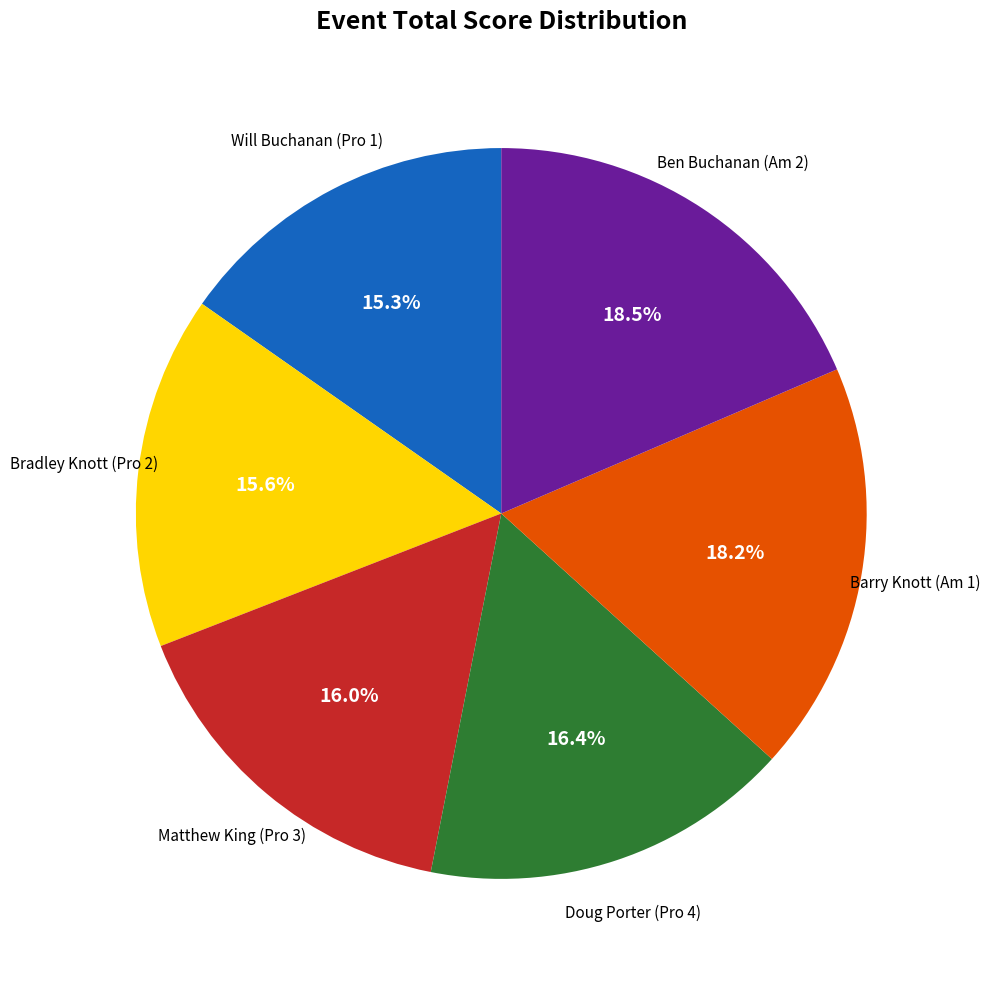

Is there a majority slice in this chart?

No